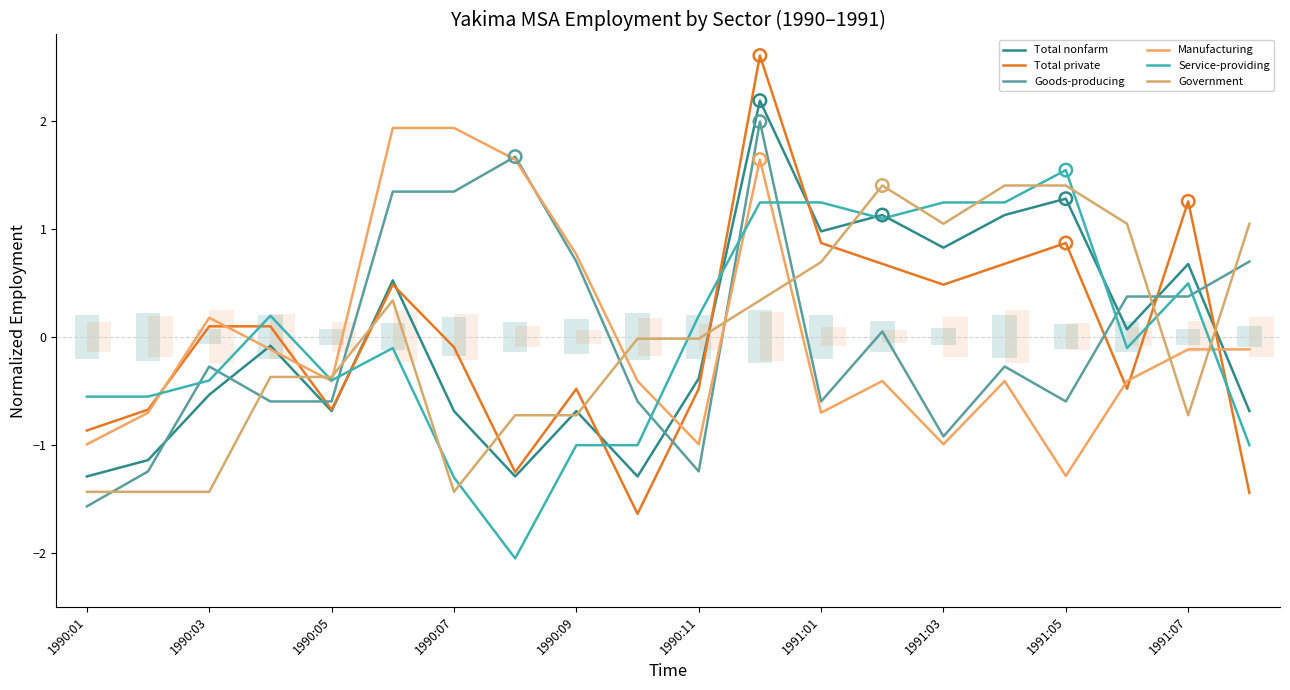

At how many categories does at least one series exceed 0?

16